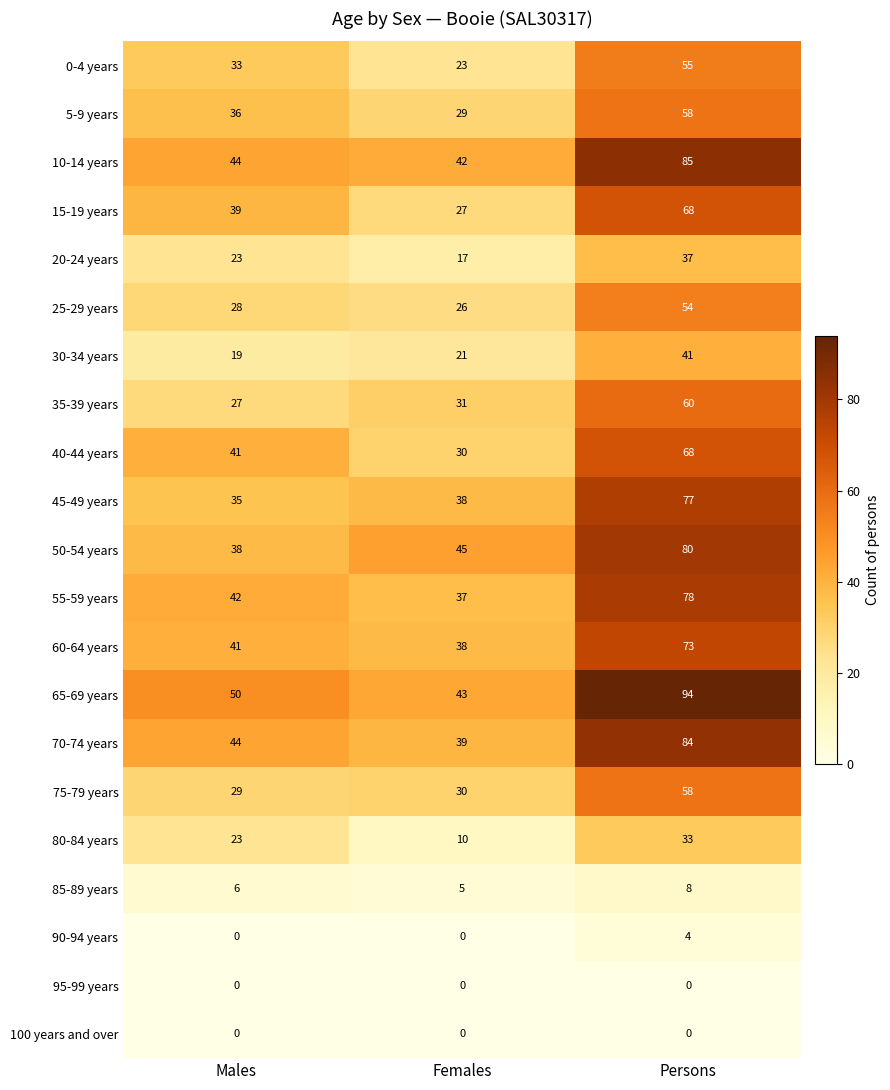

Which category has the highest value across all series?

Persons